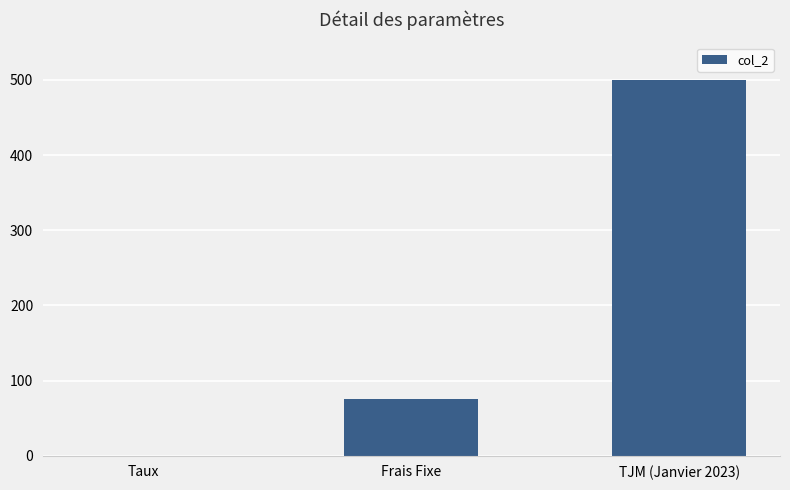

What is the sum of the values at TJM (Janvier 2023) and Taux?

500.1